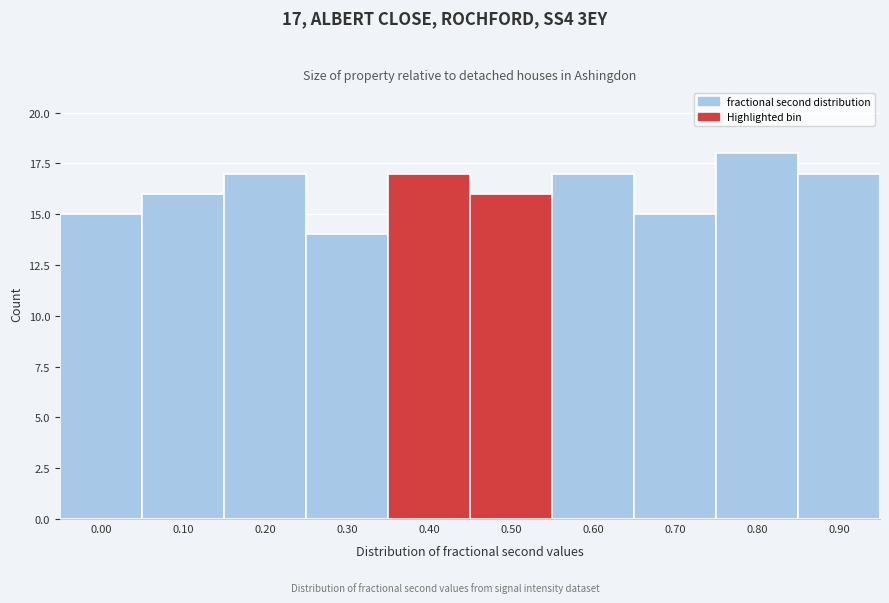

Reading left to right, list all the values displayed in this chart.

15	16	17	14	17	16	17	15	18	17